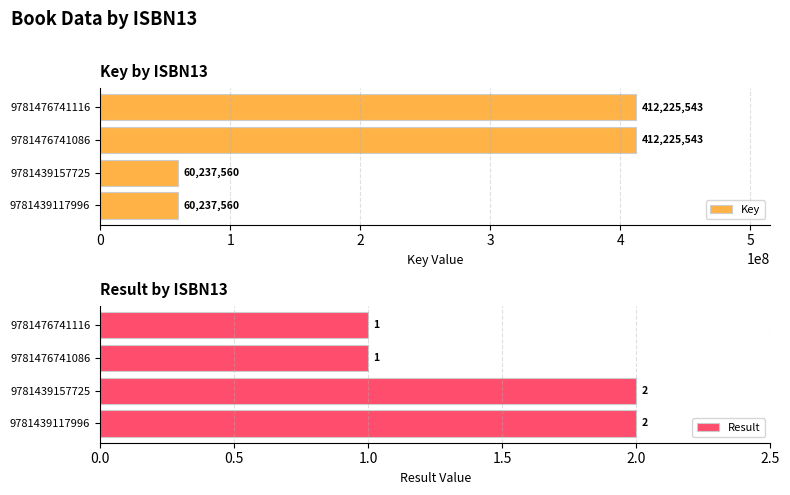

Reading left to right, what are all the values shown in this chart?

Key: 412225543	412225543	60237560	60237560
Result: 1	1	2	2